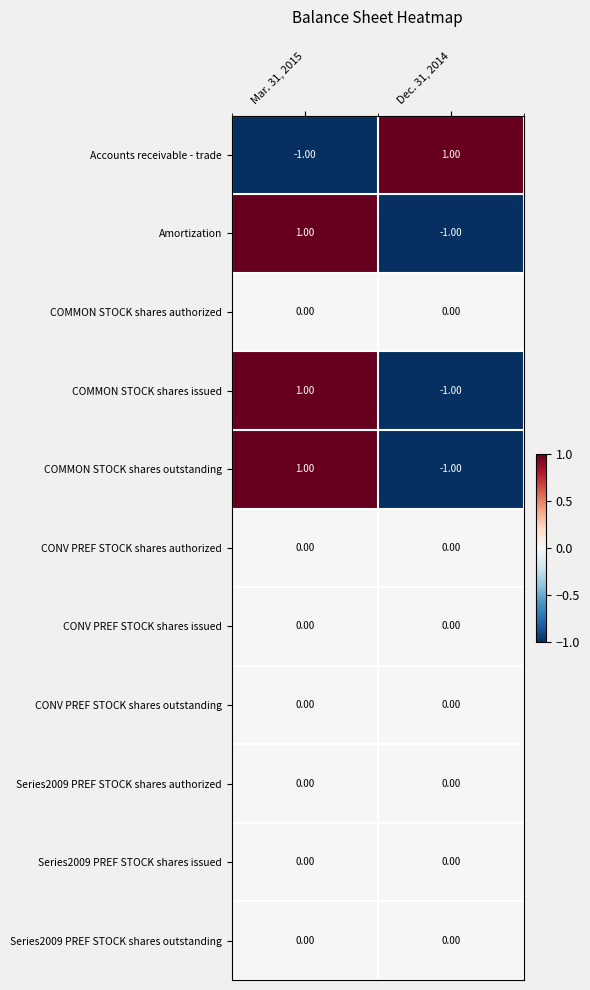

At which category is the sum across all series the highest?

Mar. 31, 2015